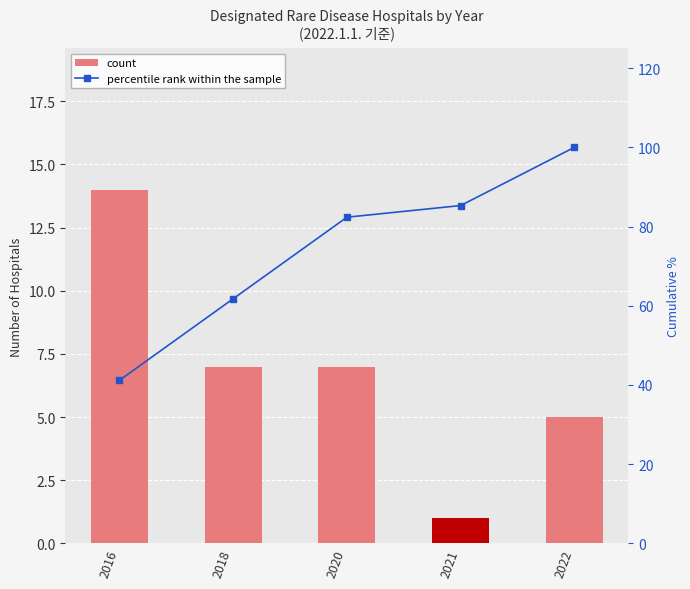

How many distinct data groups are displayed?

2